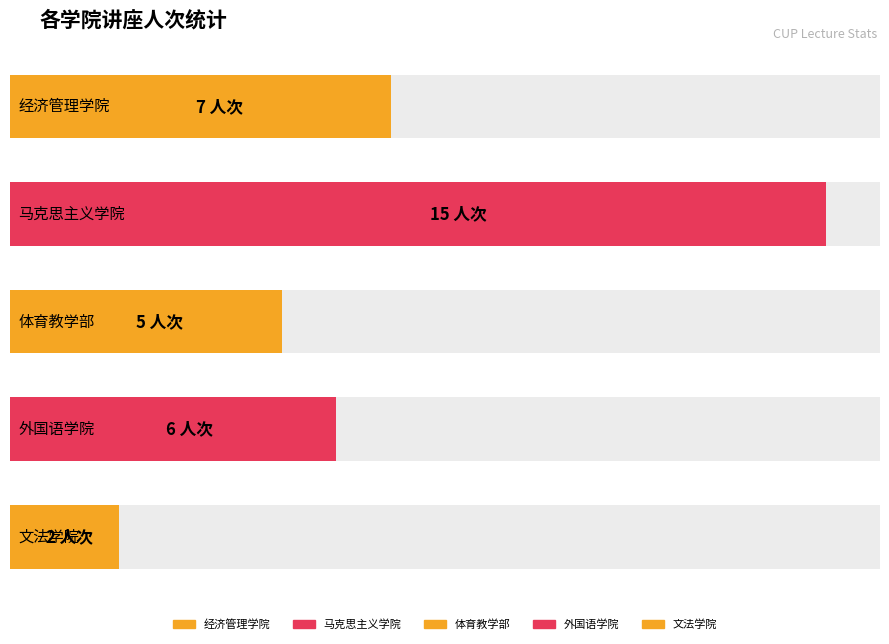

Which has a higher value, 外国语学院 or 马克思主义学院?

马克思主义学院